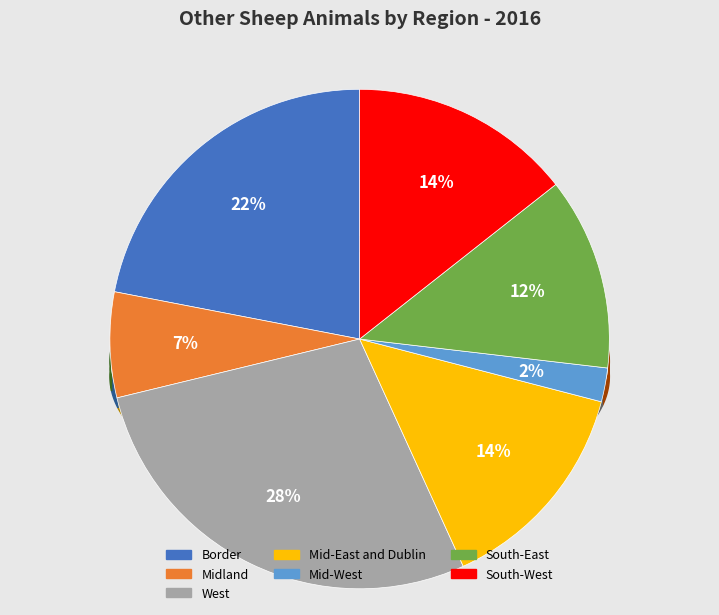

What is the change in value from Border to Mid-East and Dublin?

-201.0